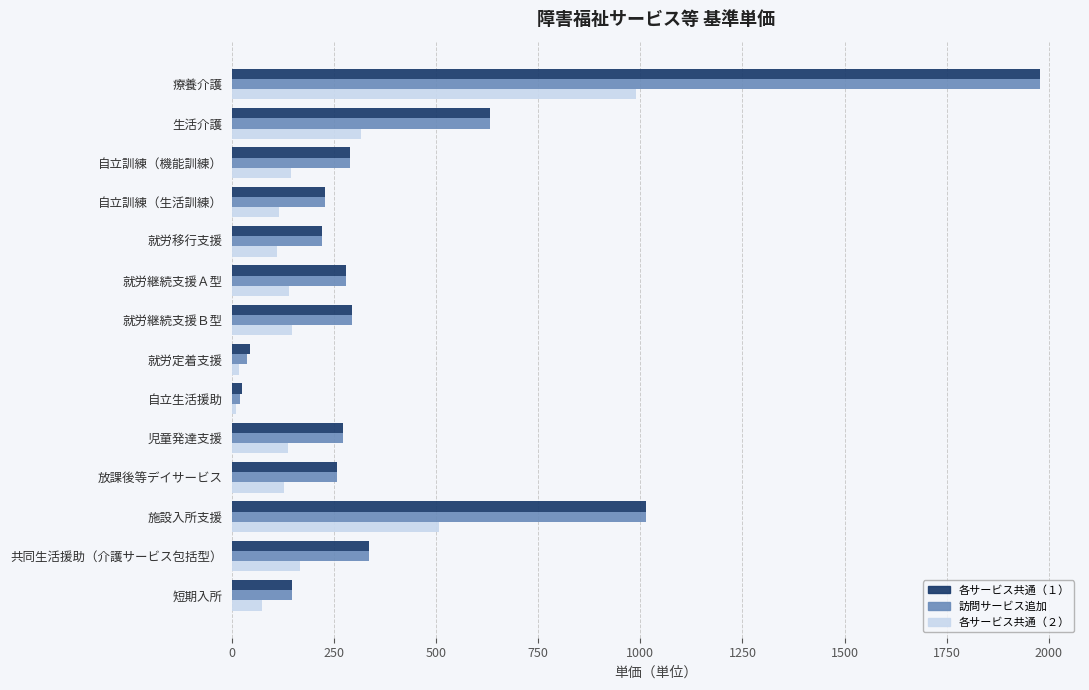

Count the number of categories in the chart.

14